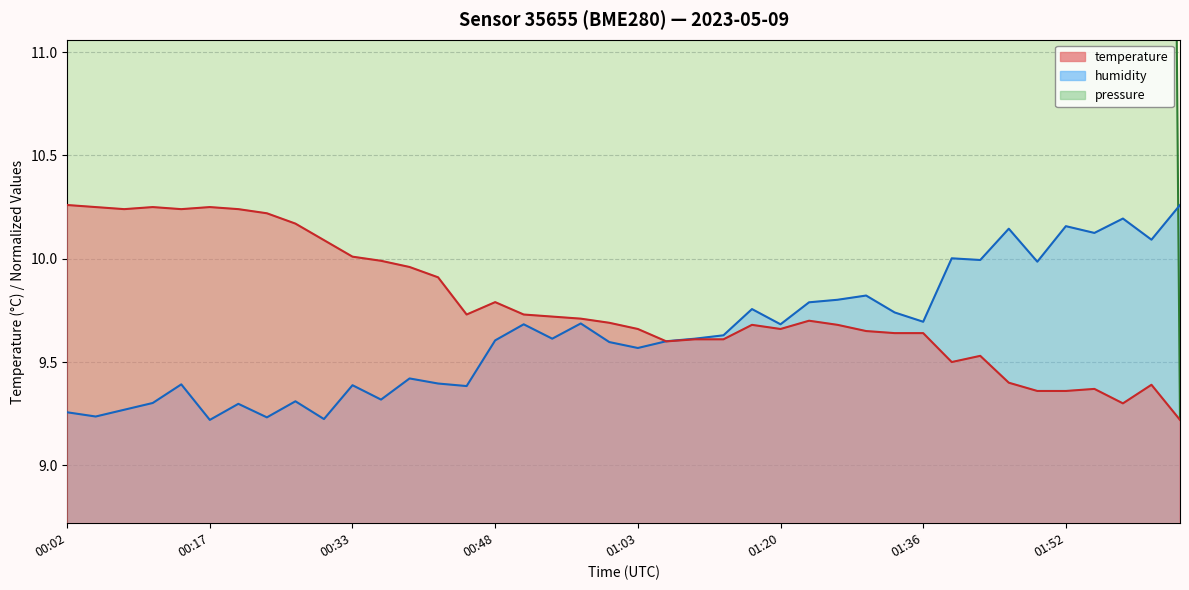

Is it true that temperature equals 9.7 at 01:16?

True